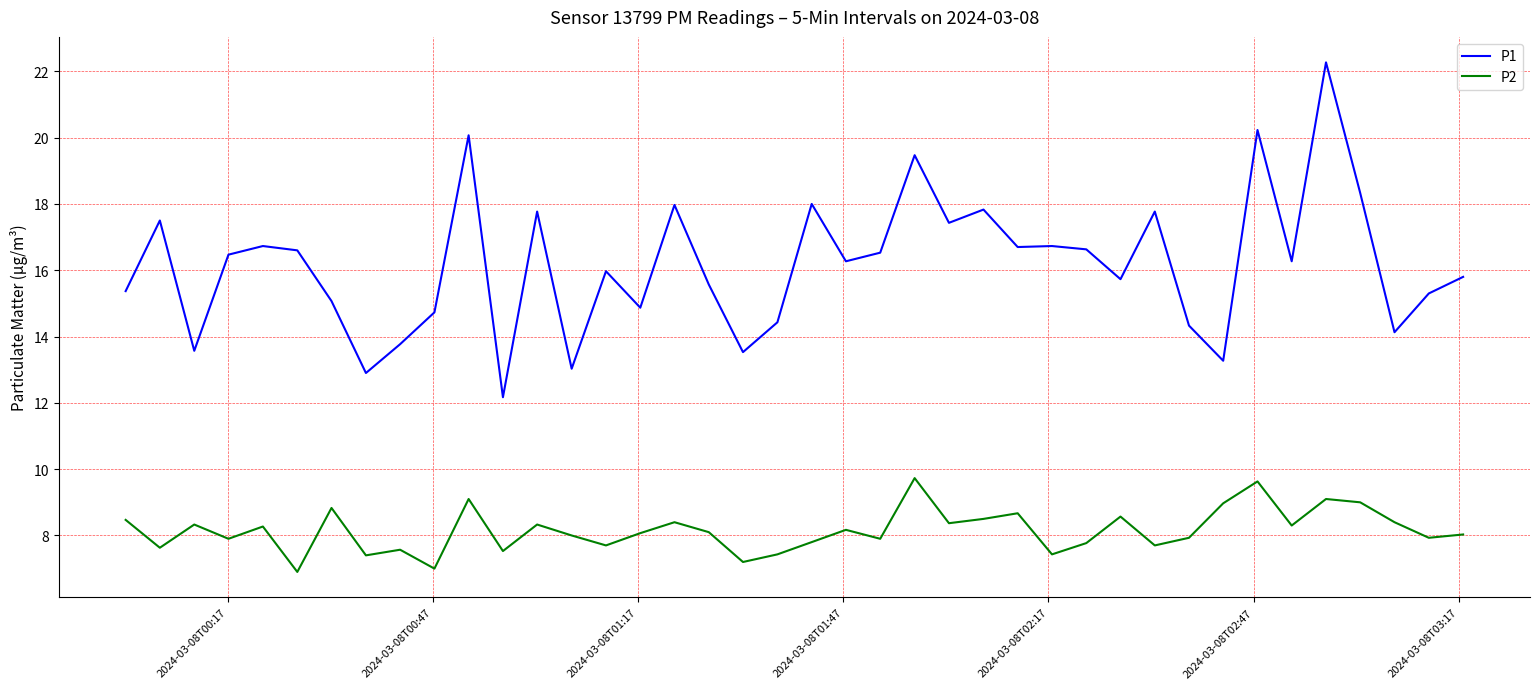

What is the difference between the maximum and minimum values in the P2 series?

2.8